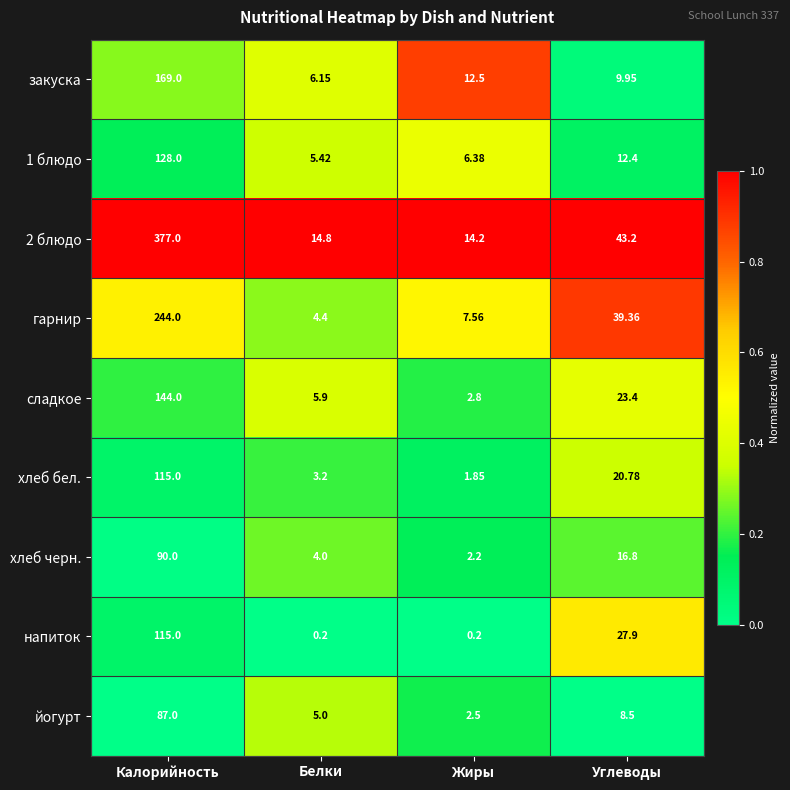

Where does the напиток series first go above 27?

Калорийность